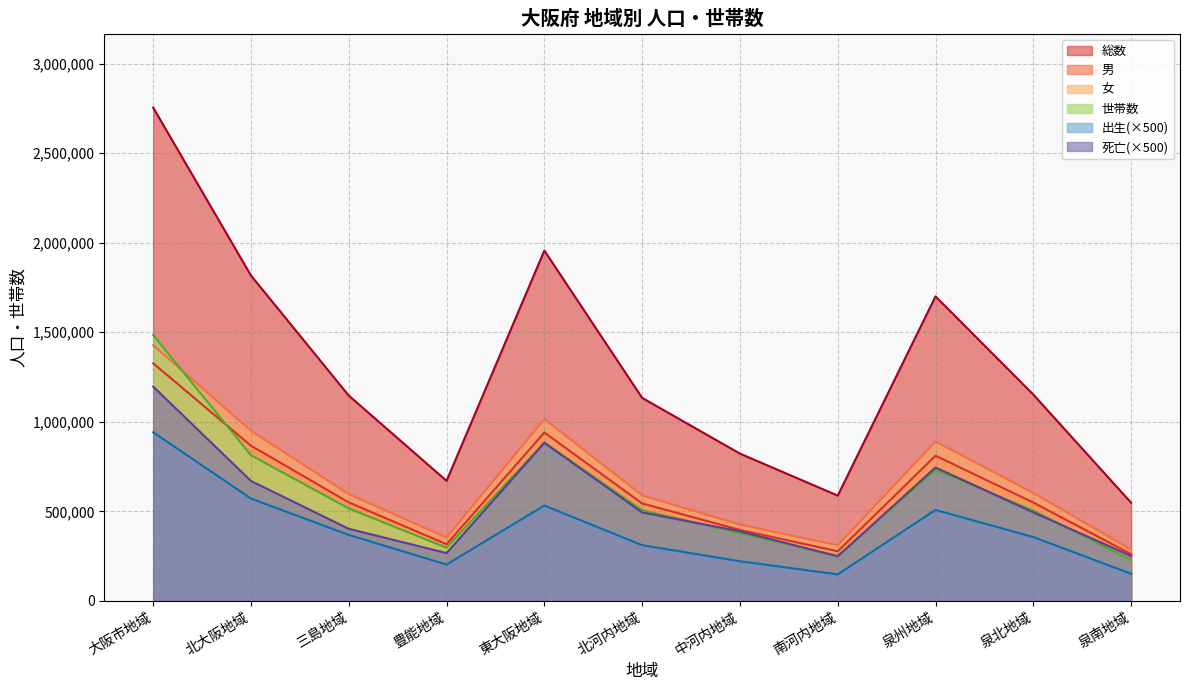

Which has a higher value, 南河内地域 or 中河内地域?

中河内地域